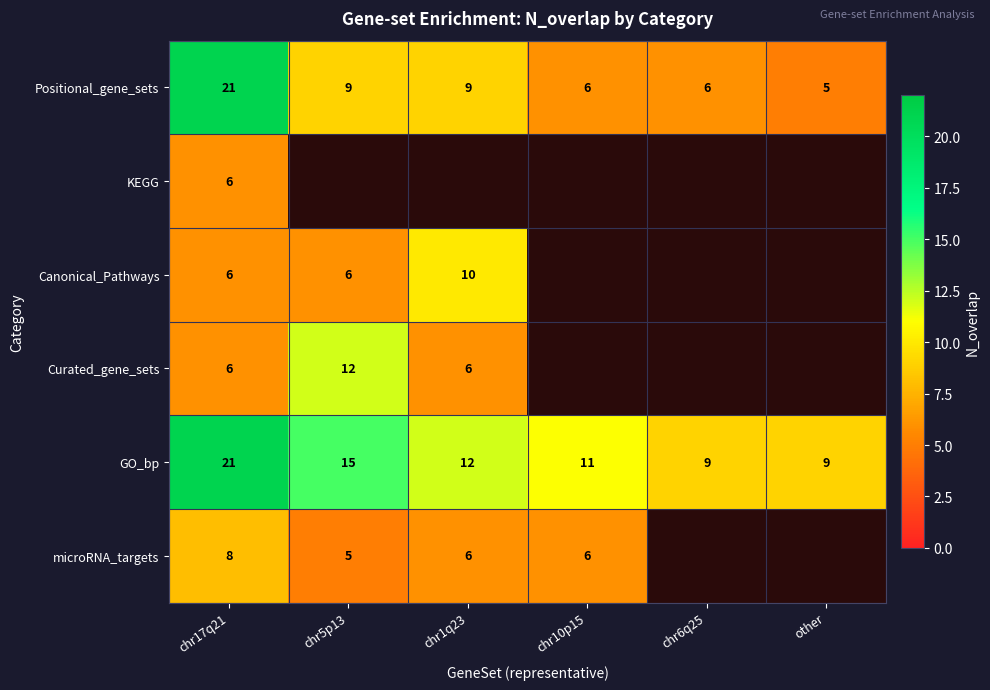

At which category is the sum across all series the highest?

chr17q21